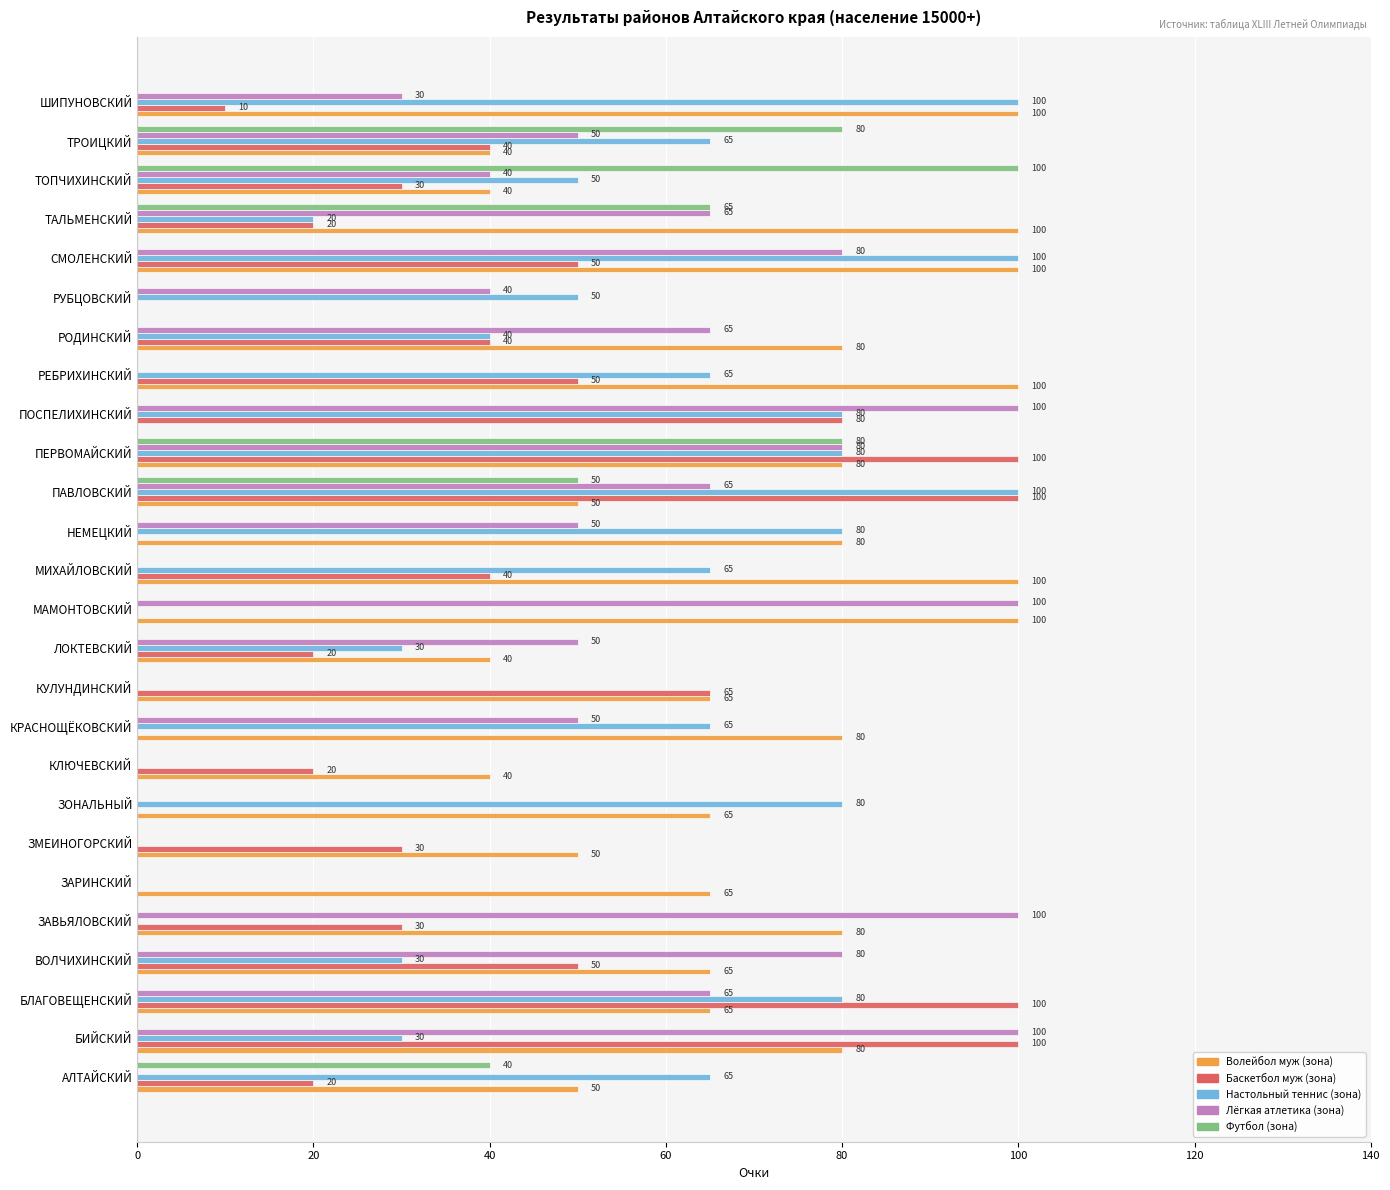

What is the maximum value shown in the chart?

100